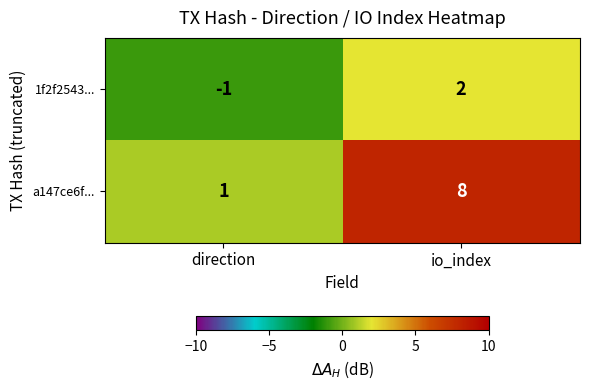

True or false: a147ce6f... has a value of 1 at direction.

True